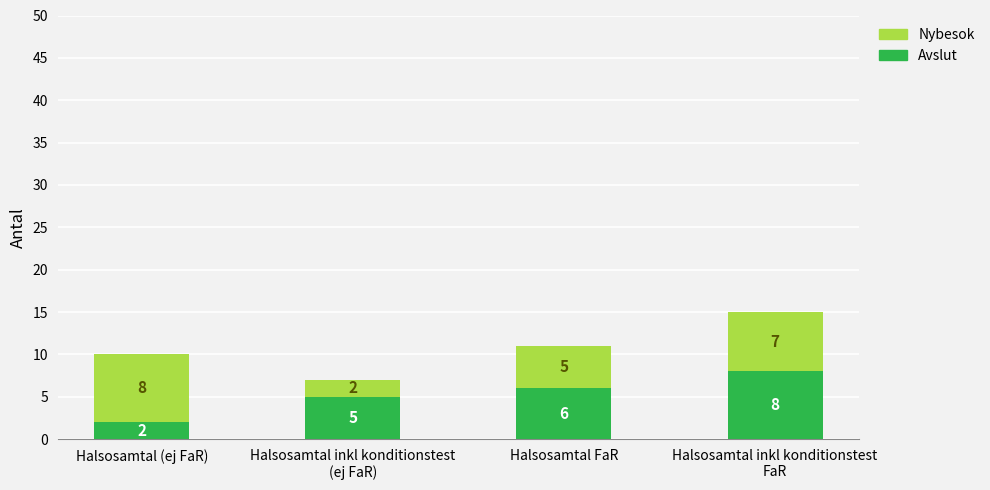

The Avslut series shows 2 at Halsosamtal (ej FaR). True or false?

True